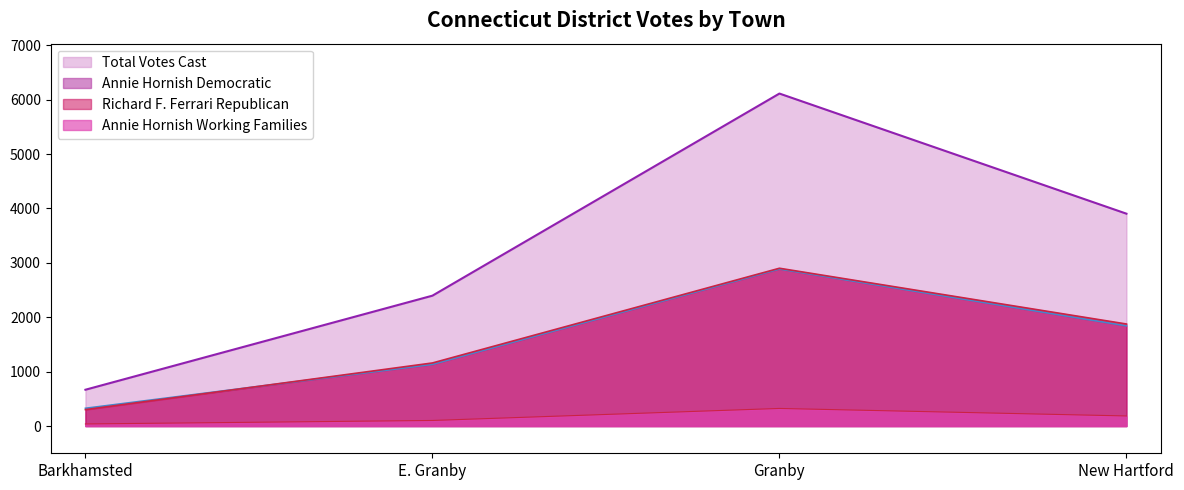

Which has a higher value, Granby or New Hartford?

Granby